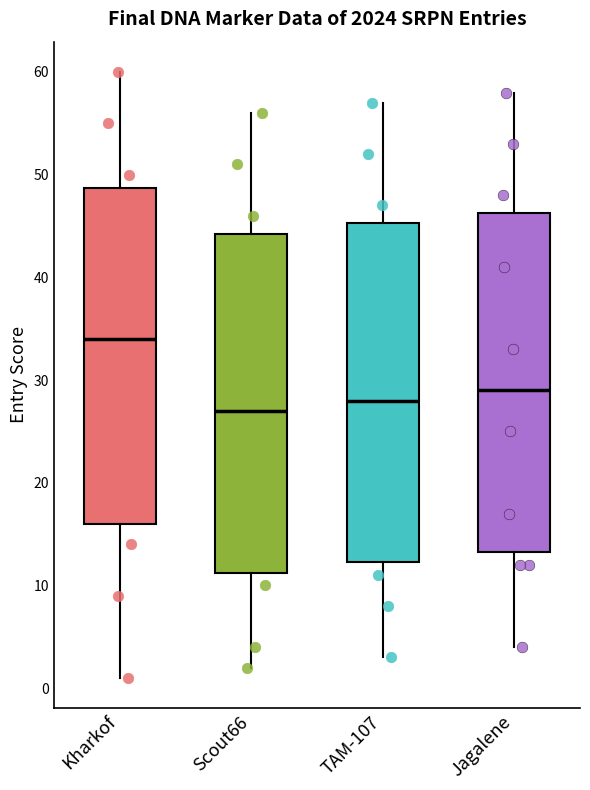

Where is the upper edge of the box for Scout66 on the y-axis? The values are not printed on the chart, so give them approximately, as read against the axis.

44